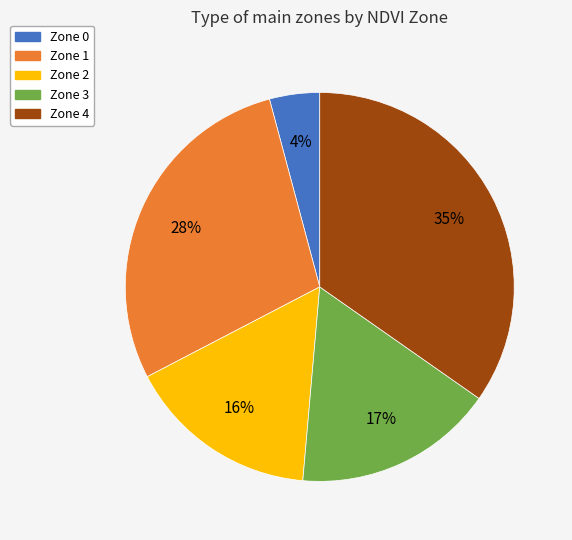

The Zone 3 slice represents 17% of the pie. True or false?

True